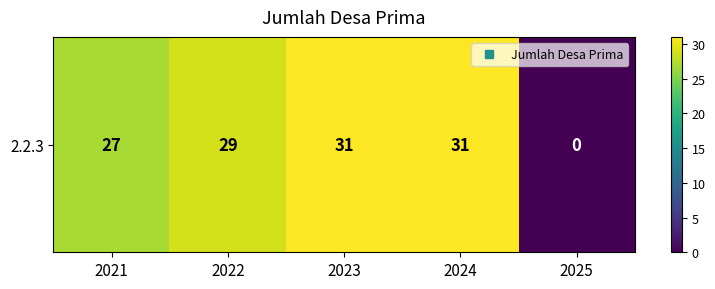

What is the difference between the maximum and second lowest values?

4